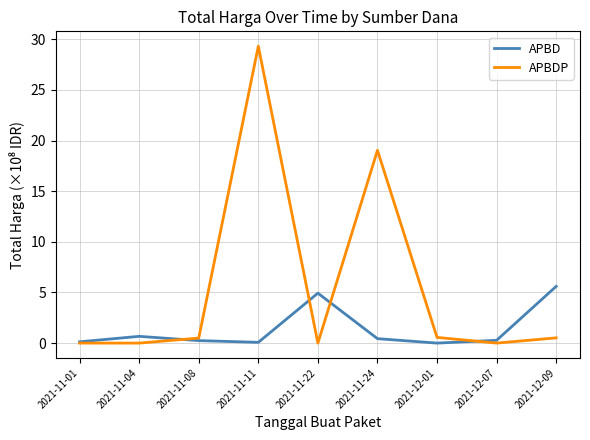

Which series has the largest total across all categories?

APBDP